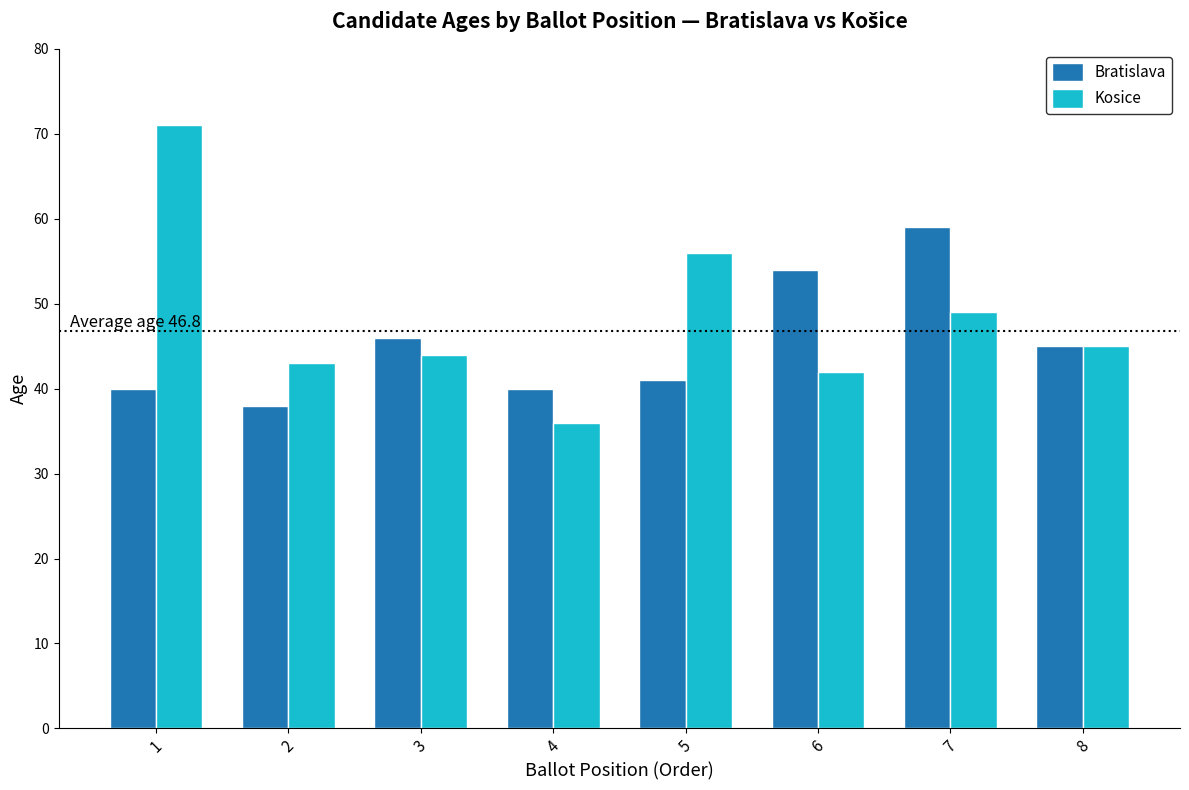

Rank the series by their maximum value, from highest to lowest.

Kosice, Bratislava